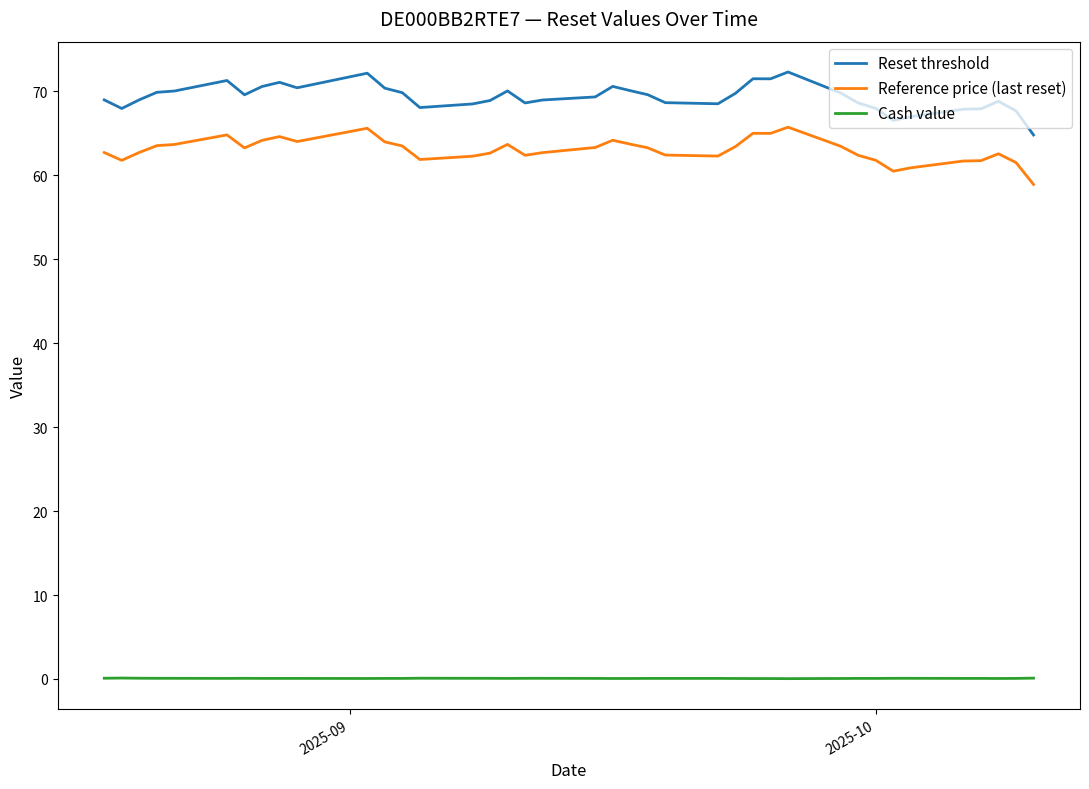

Which series has the largest total across all categories?

Reset threshold